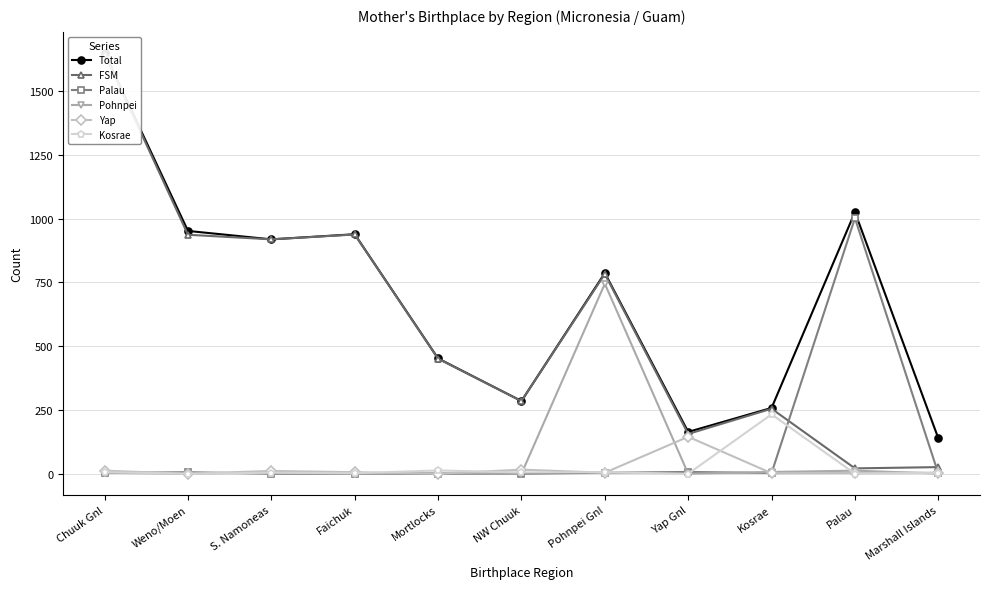

Count the number of categories in the chart.

11